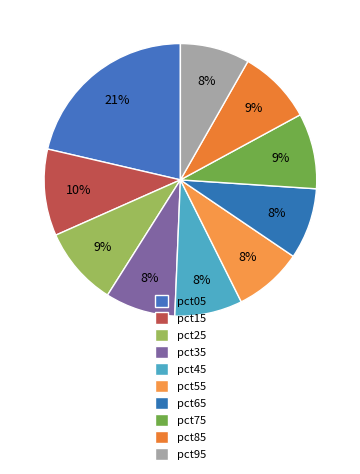

What is the smallest slice in the pie chart?

pct45